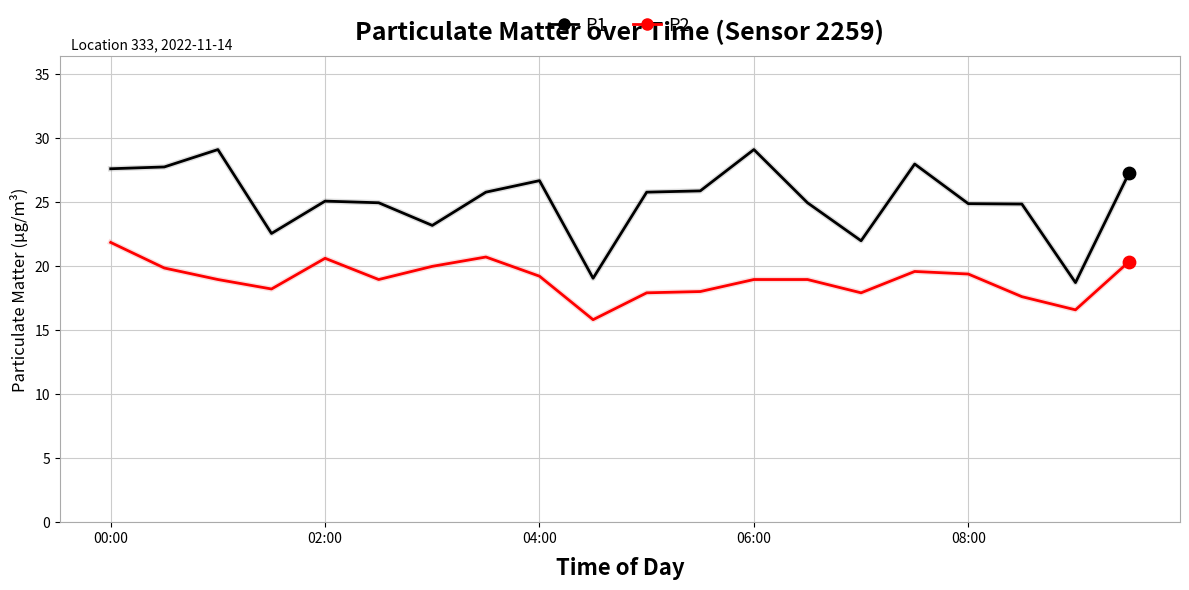

Which series has the largest total across all categories?

P1